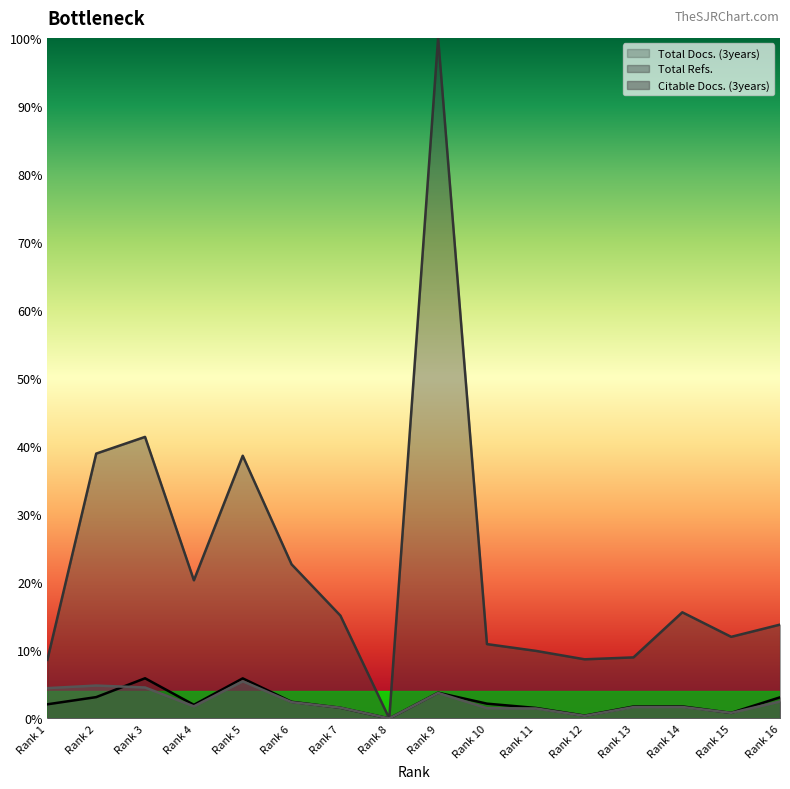

Between Rank 9 and Rank 16, which series saw the biggest shift?

Total Refs.